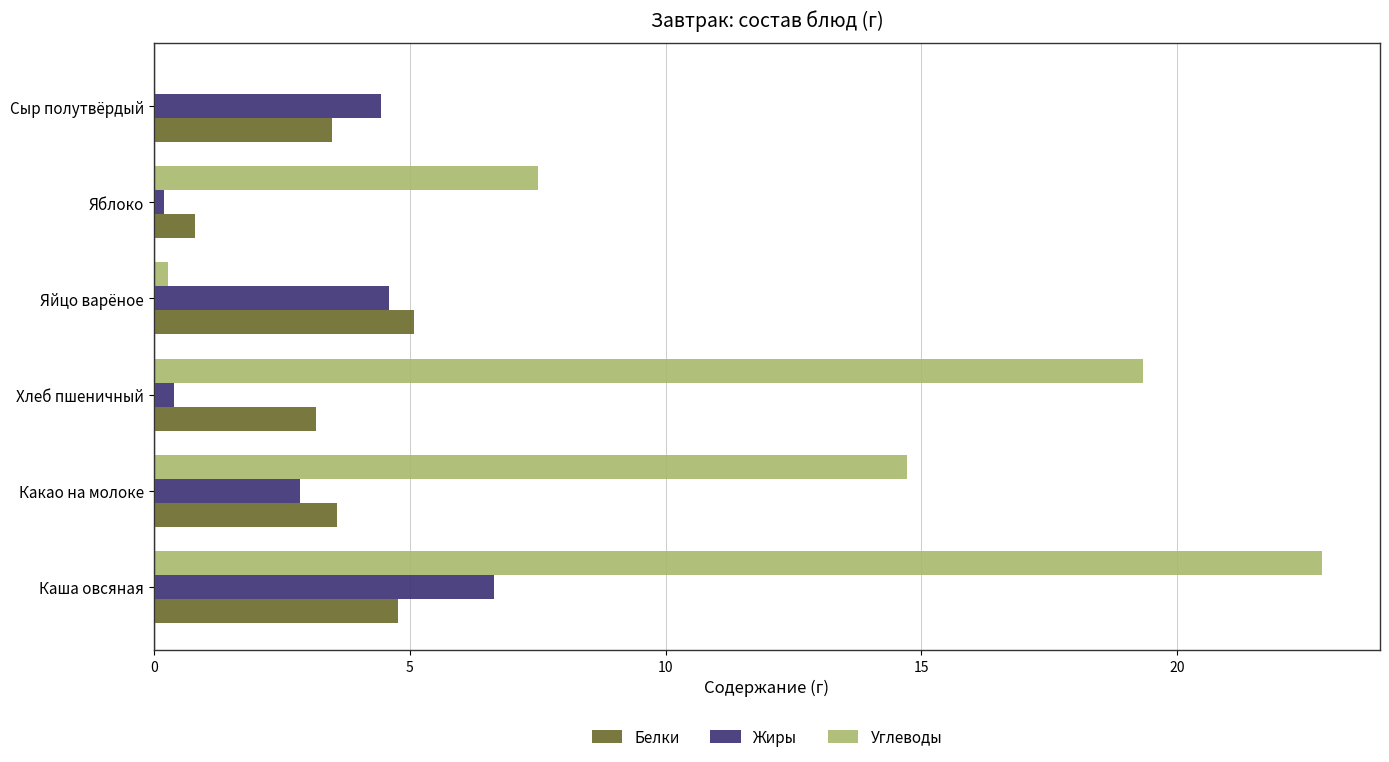

What is the total value across all series at Какао на молоке?

21.1